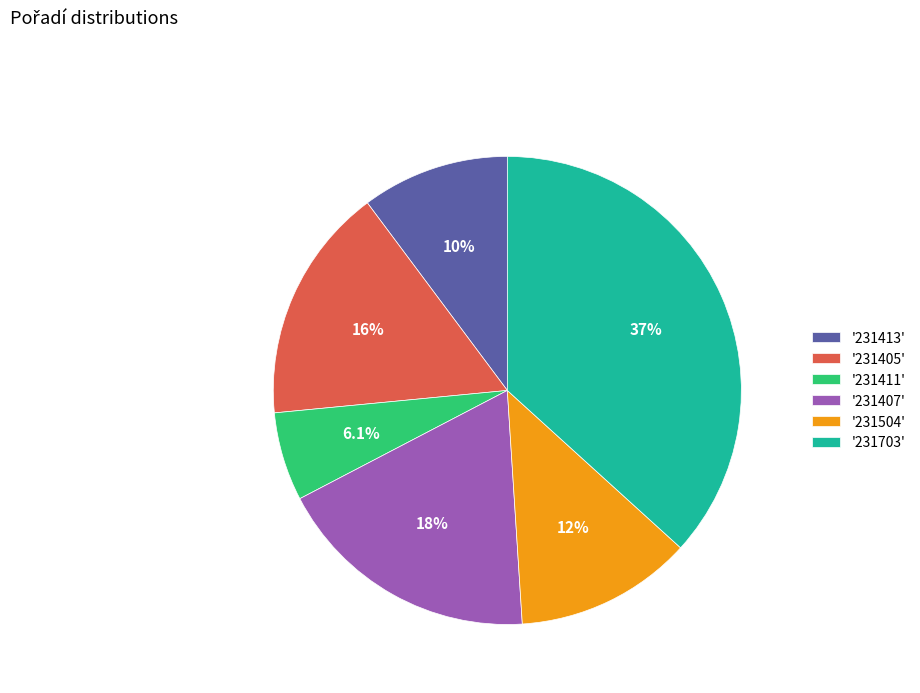

Count the number of slices in the pie.

6